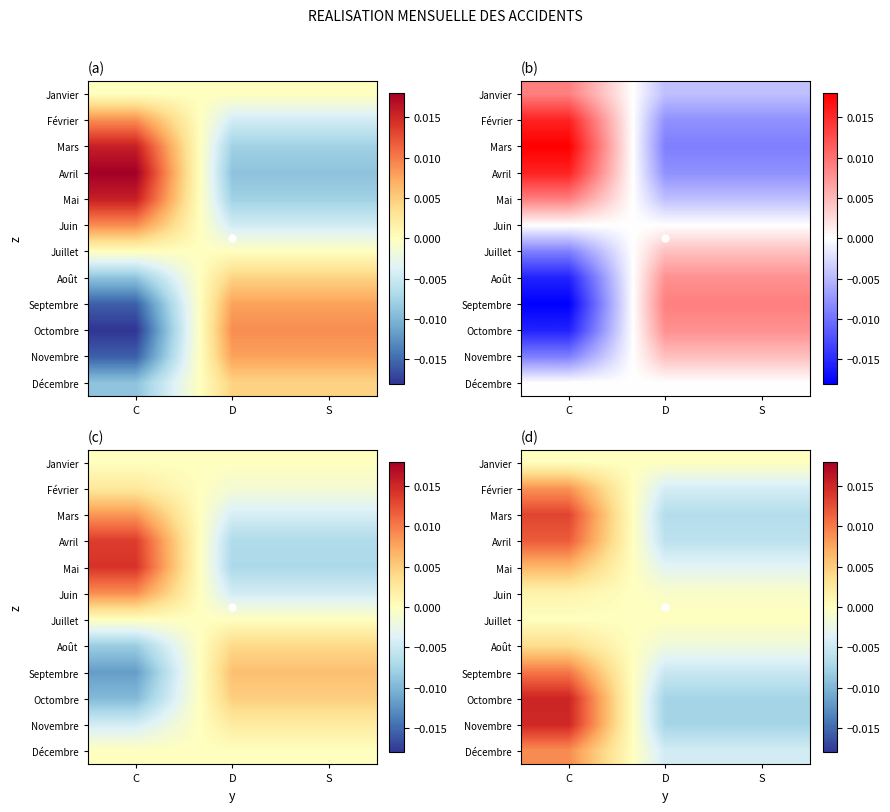

True or false: Août has a value of -0.0 at D.

True